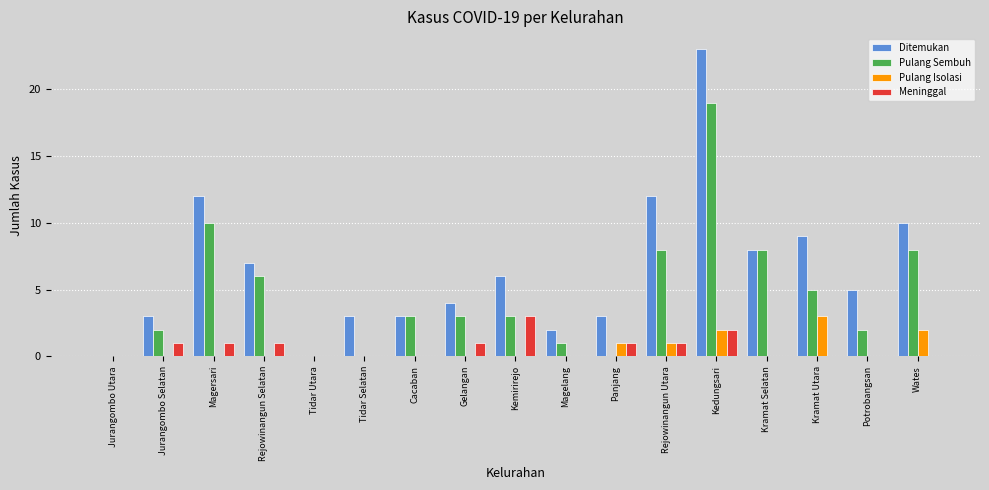

Which series changed the most between Jurangombo Utara and Potrobangsan?

Ditemukan